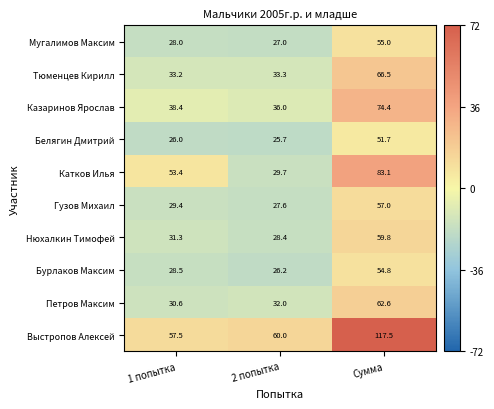

Reading left to right, extract all data points from this chart.

Мугалимов Максим: 28.0	27.0	55.0
Тюменцев Кирилл: 33.2	33.3	66.5
Казаринов Ярослав: 38.4	36.0	74.4
Белягин Дмитрий: 26.0	25.7	51.7
Катков Илья: 53.4	29.7	83.1
Гузов Михаил: 29.4	27.6	57.0
Нюхалкин Тимофей: 31.3	28.4	59.8
Бурлаков Максим: 28.5	26.2	54.8
Петров Максим: 30.6	32.0	62.6
Выстропов Алексей: 57.5	60.0	117.5